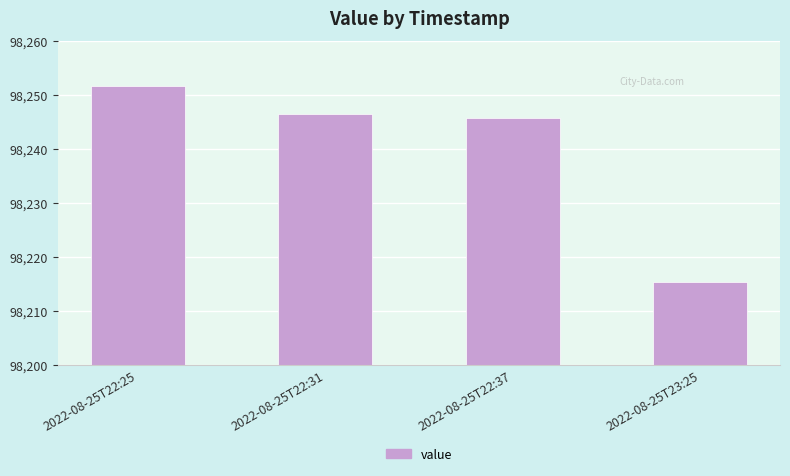

Is it true that the value at 2022-08-25T22:37 is 98245.8?

True